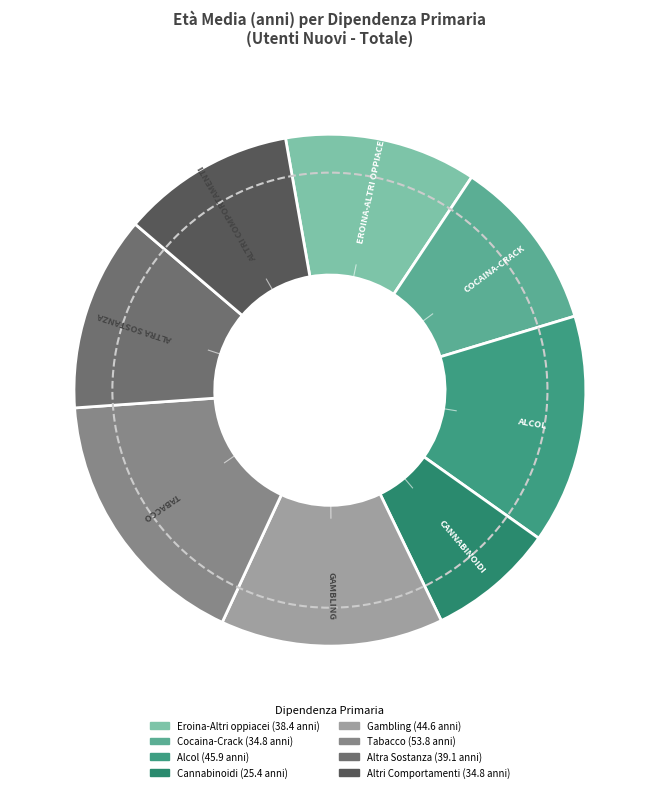

How many slices are in this pie chart?

8